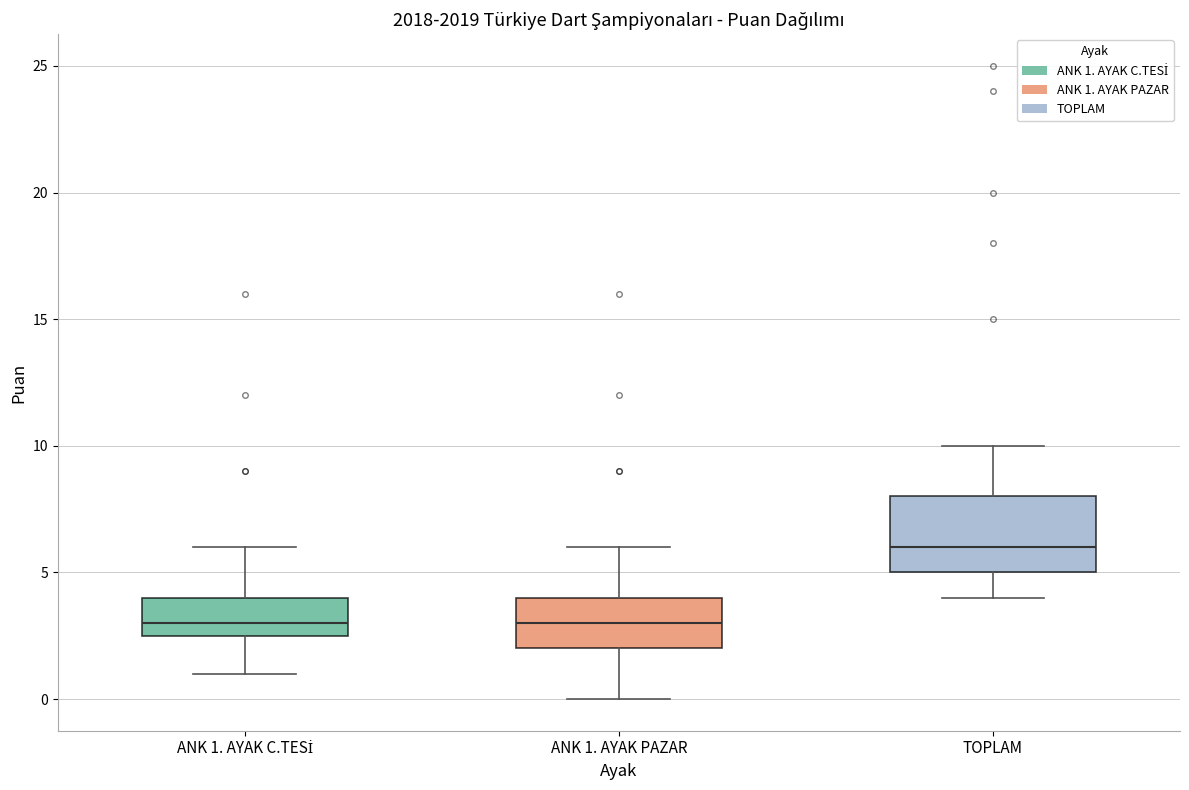

Reading left to right, read every box against the y-axis: the position of its median line, the range the box covers, and the ends of its whiskers. The values are not printed on the chart, so give them approximately, as read against the axis.

ANK 1. AYAK C.TESİ: median 3.0, box 2.5 to 4.0, whiskers 1.0 to 6.0
ANK 1. AYAK PAZAR: median 3.0, box 2.0 to 4.0, whiskers 0.0 to 6.0
TOPLAM: median 6.0, box 5.0 to 8.0, whiskers 4.0 to 10.0